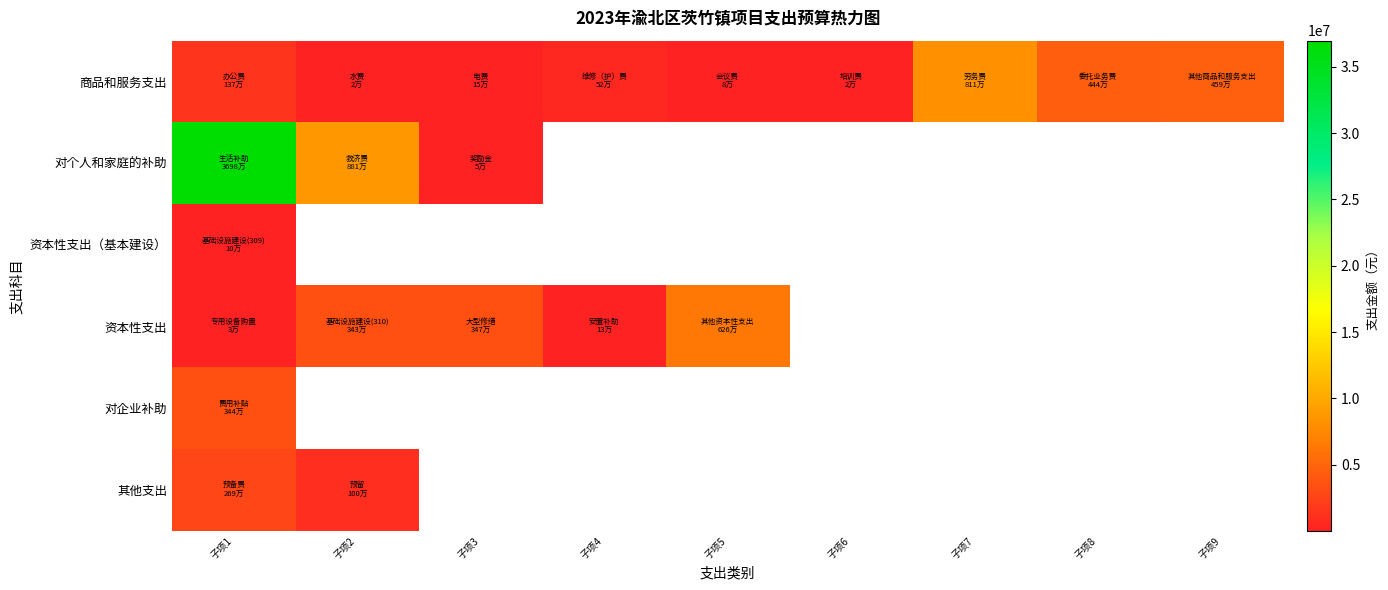

Which category has the lowest value across all series?

子项6